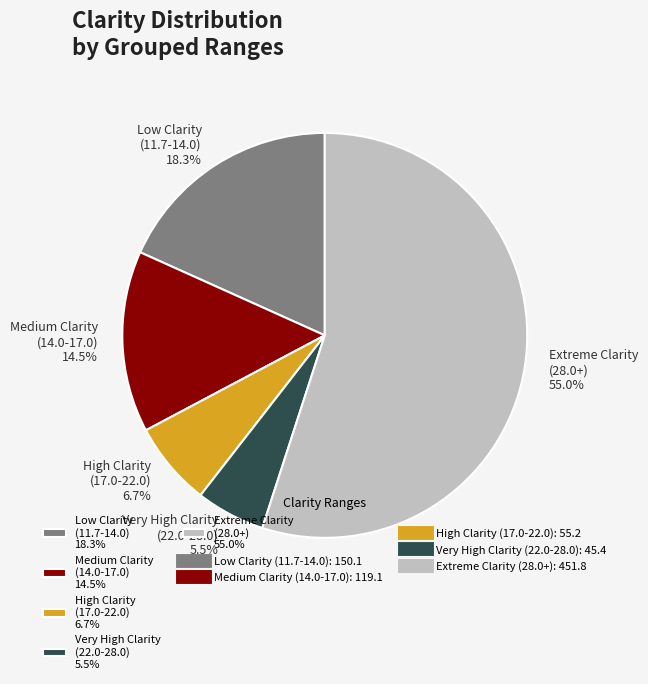

Which category has the biggest portion of the pie?

Extreme Clarity (28.0+) 55.0%